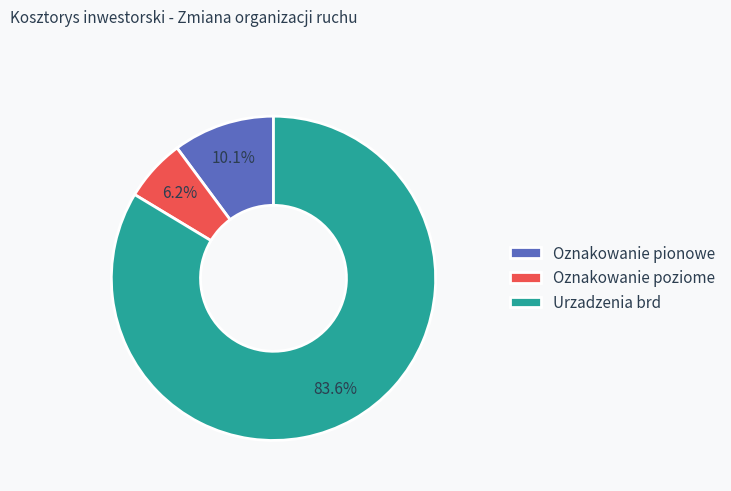

Rank the categories by value from lowest to highest.

Oznakowanie poziome, Oznakowanie pionowe, Urzadzenia brd